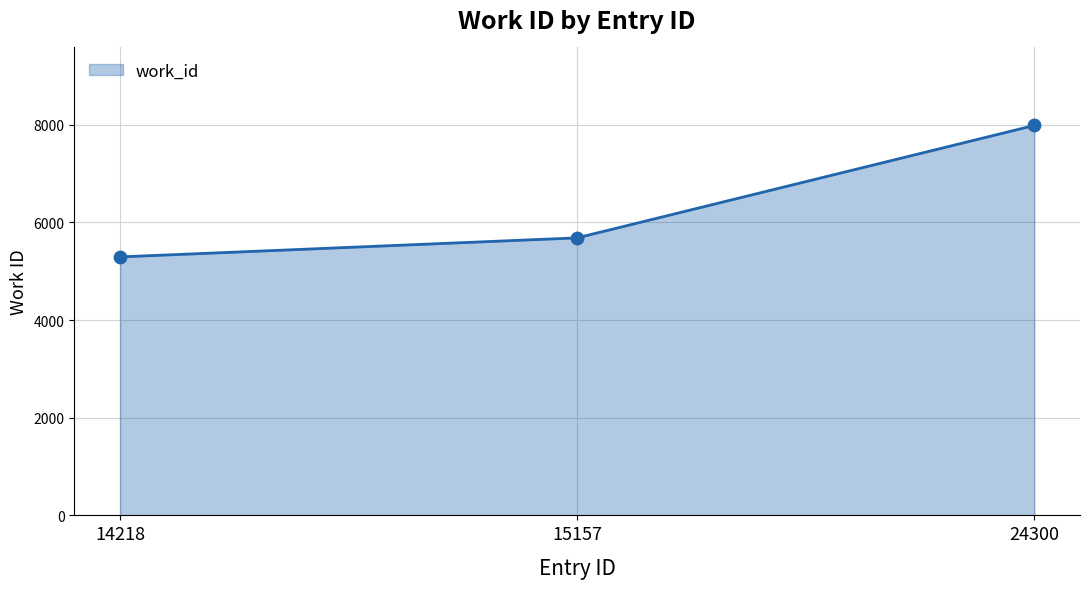

Approximately how many times larger is the value at 24300 compared to 15157?

1.4